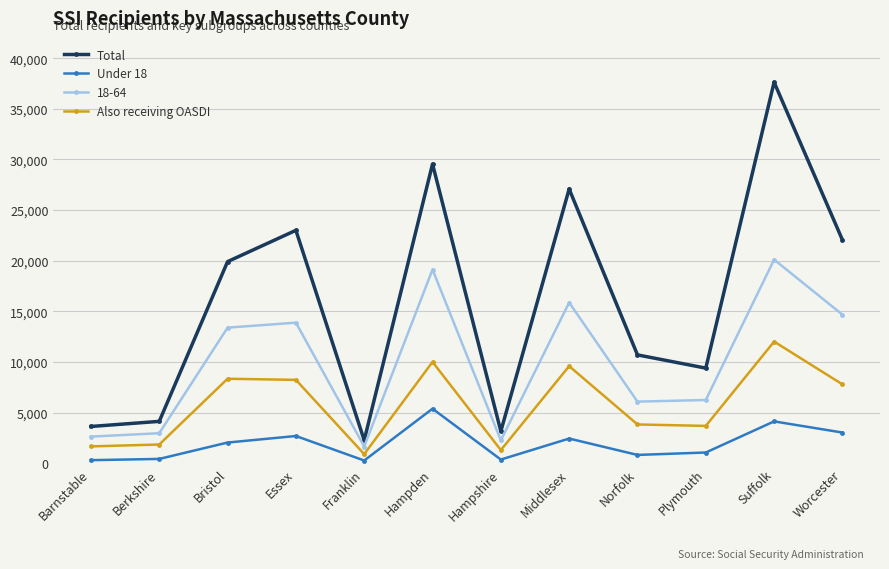

Is it true that Also receiving OASDI equals 2598 at Bristol?

False